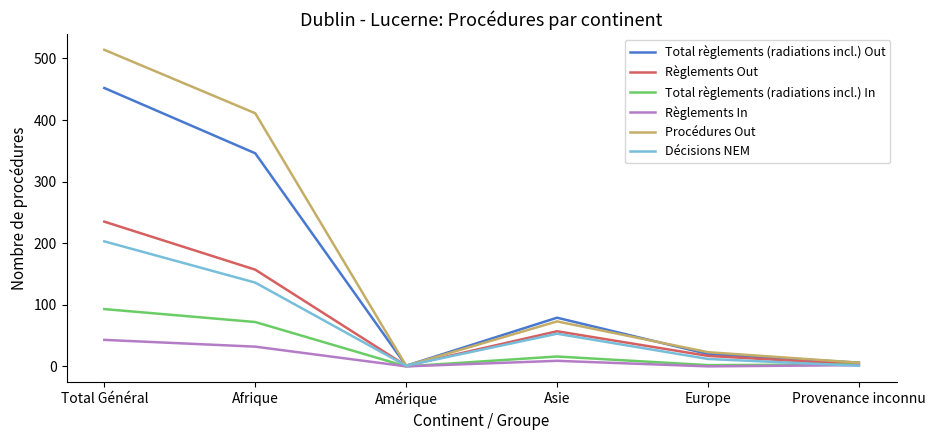

The Règlements Out series shows 57 at Asie. True or false?

True